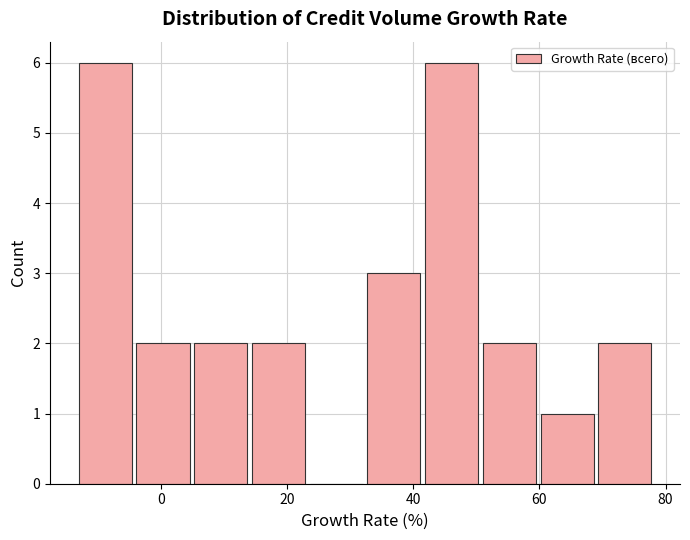

Reading left to right, list every bar in this chart as the range it spans on the x-axis followed by its height. Neither the bar edges nor the heights are printed on the chart, so give them approximately, as read against the axes.

-14 to -4: 6
-4 to 4: 2
4 to 14: 2
14 to 24: 2
24 to 32: 0
32 to 42: 3
42 to 50: 6
50 to 60: 2
60 to 68: 1
68 to 78: 2